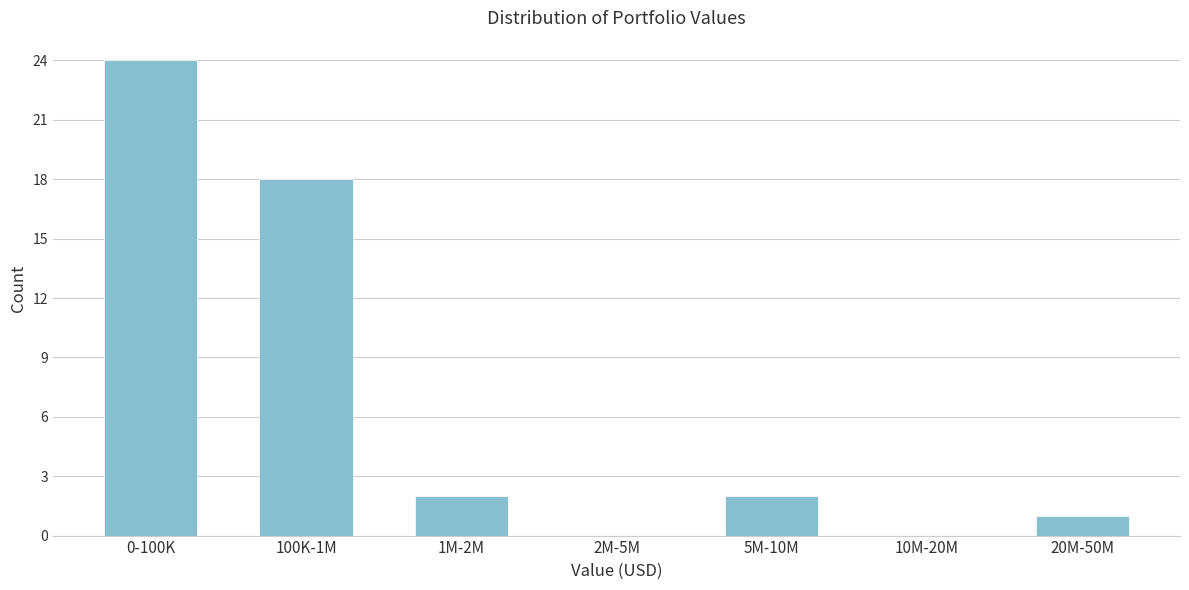

Reading left to right, what are all the values shown in this chart?

0-100K=24	100K-1M=18	1M-2M=2	2M-5M=0	5M-10M=2	10M-20M=0	20M-50M=1